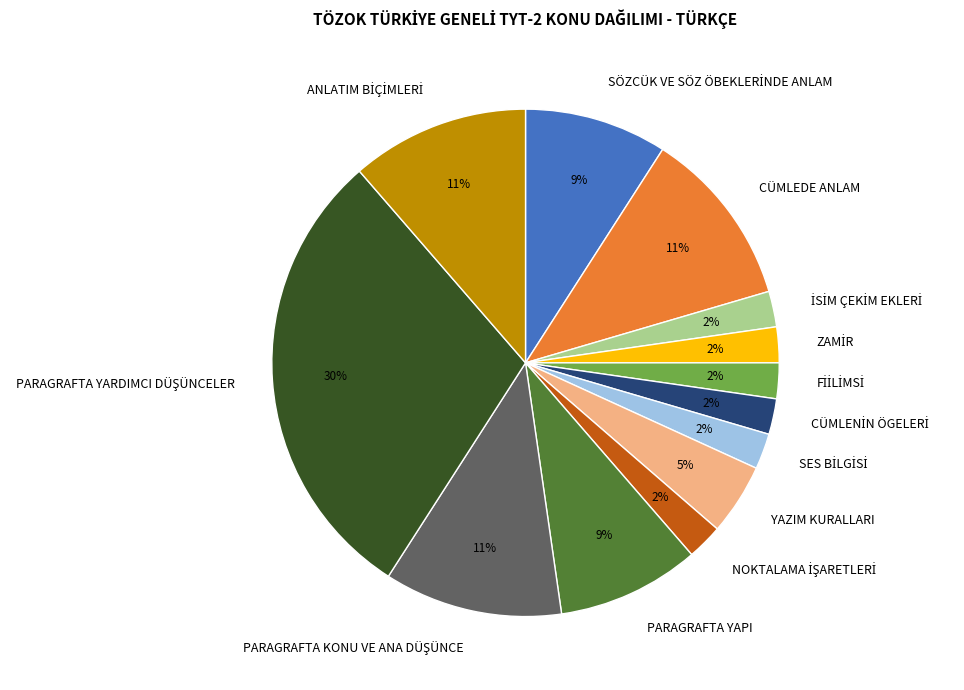

Do CÜMLEDE ANLAM and SÖZCÜK VE SÖZ ÖBEKLERİNDE ANLAM together represent more than half of the pie?

No